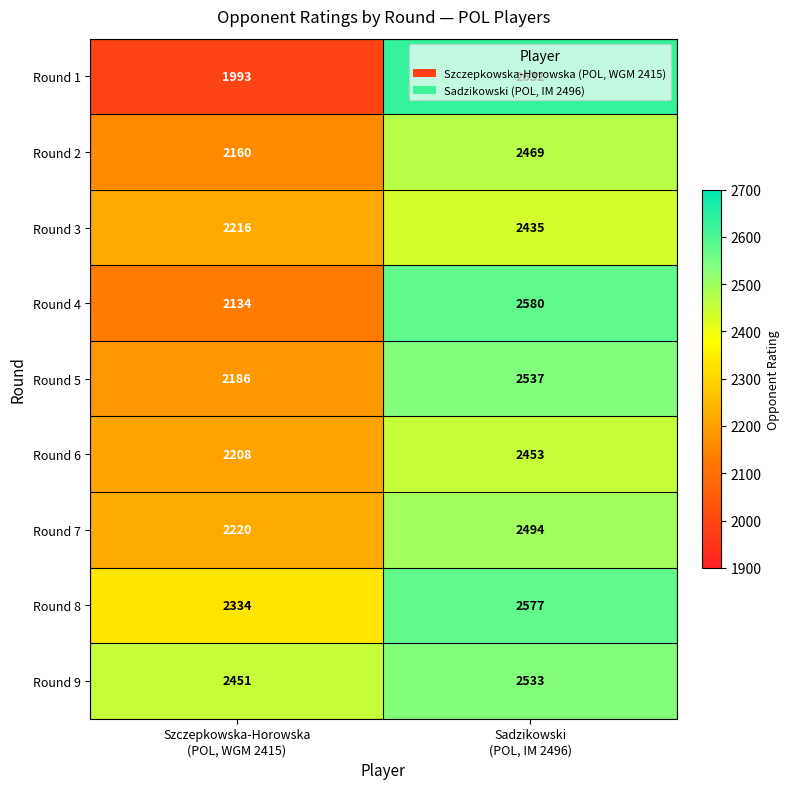

What is the minimum value for Round 1?

1993